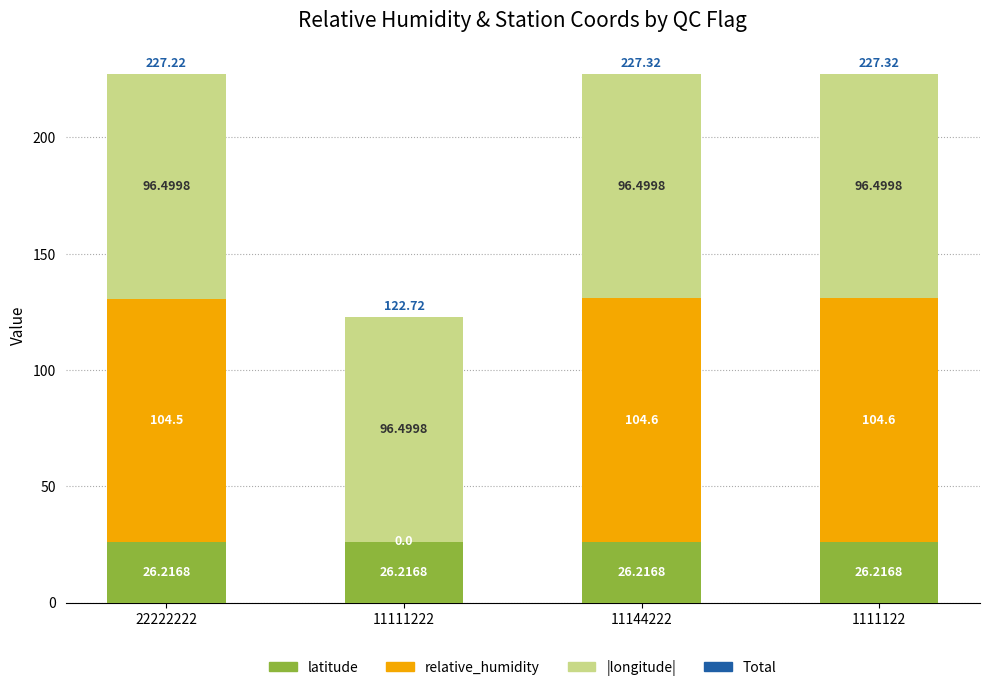

What is the approximate value of latitude at 11144222?

26.2